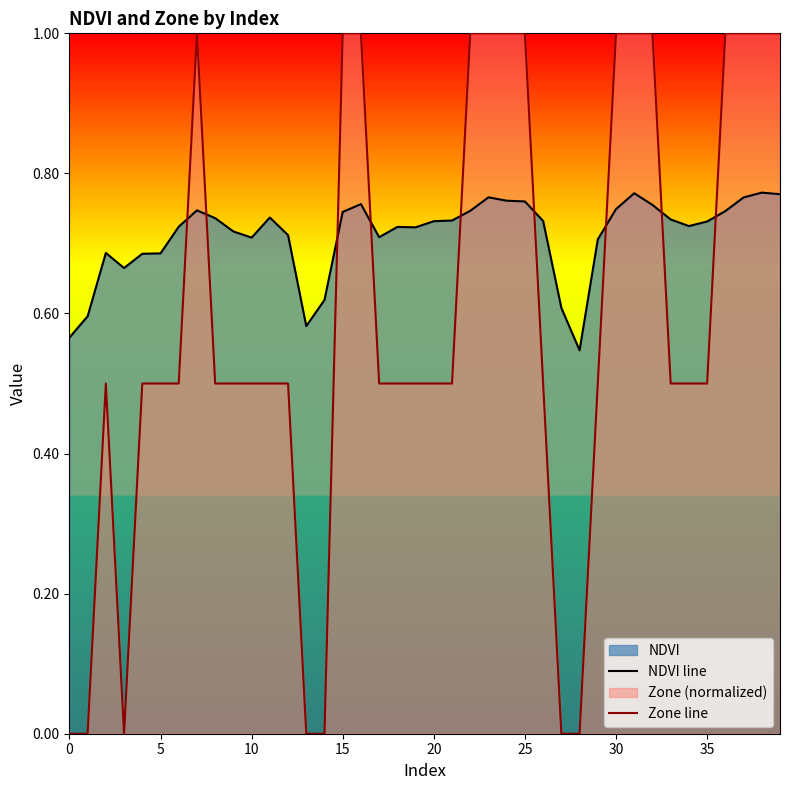

Which series has the largest total across all categories?

NDVI line